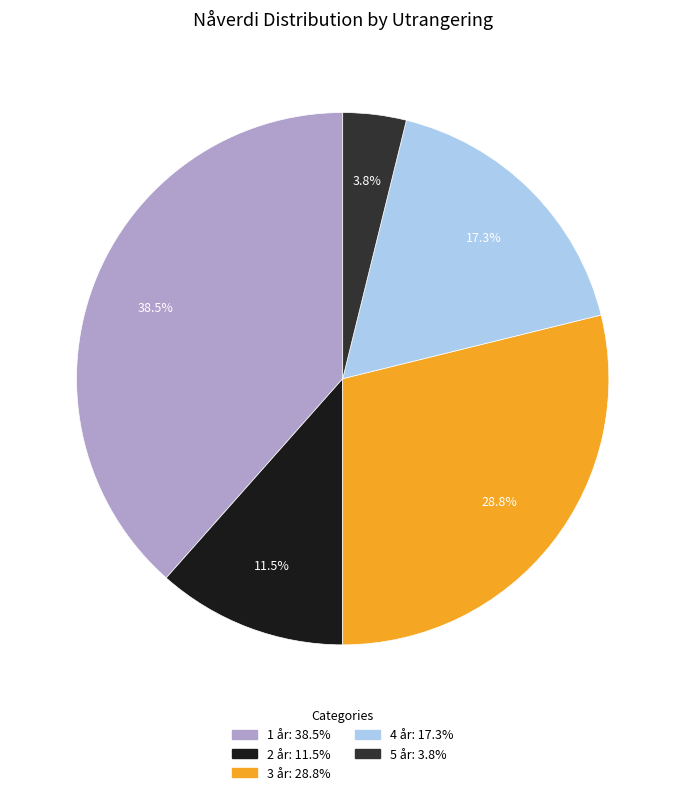

How many segments does this pie chart have?

5